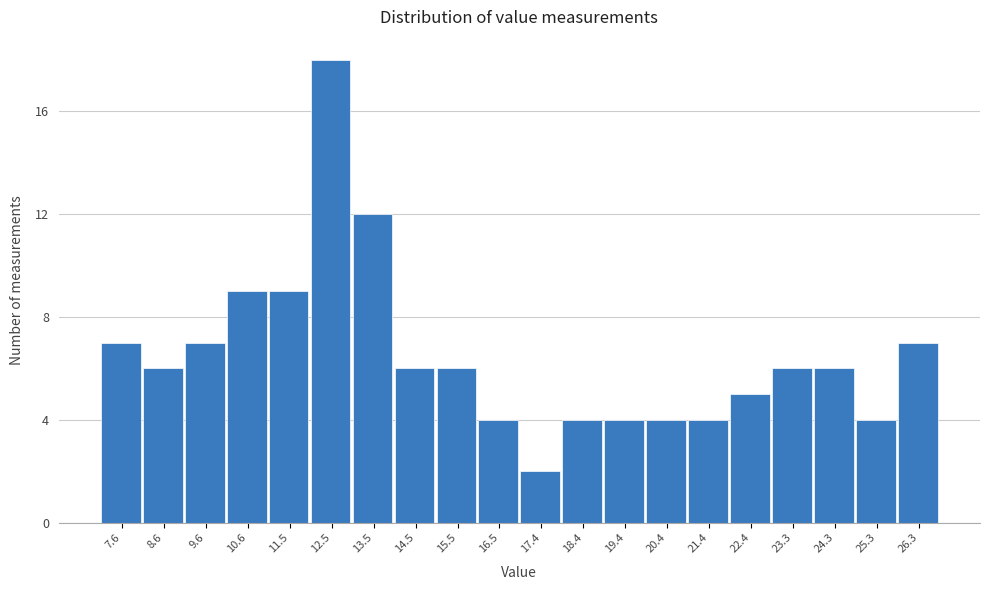

Reading left to right, what are all the values shown in this chart?

7.6=7	8.6=6	9.6=7	10.6=9	11.5=9	12.5=18	13.5=12	14.5=6	15.5=6	16.5=4	17.4=2	18.4=4	19.4=4	20.4=4	21.4=4	22.4=5	23.3=6	24.3=6	25.3=4	26.3=7